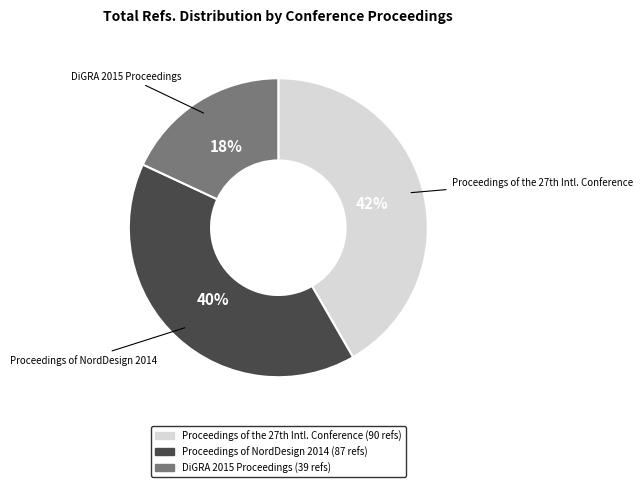

Rank the categories by value from lowest to highest.

DiGRA 2015 Proceedings, Proceedings of NordDesign 2014, Proceedings of the 27th Intl. Conference